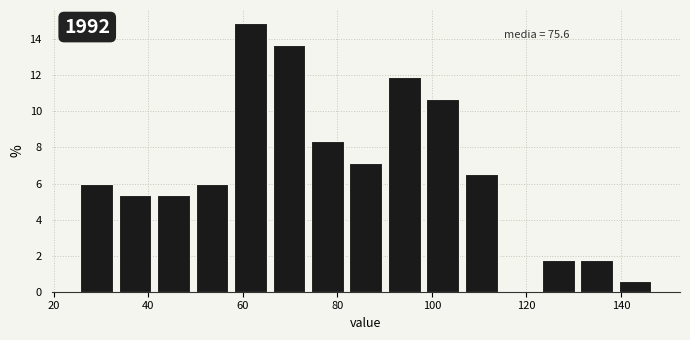

Which range on the x-axis has the tallest bar?

58 to 66